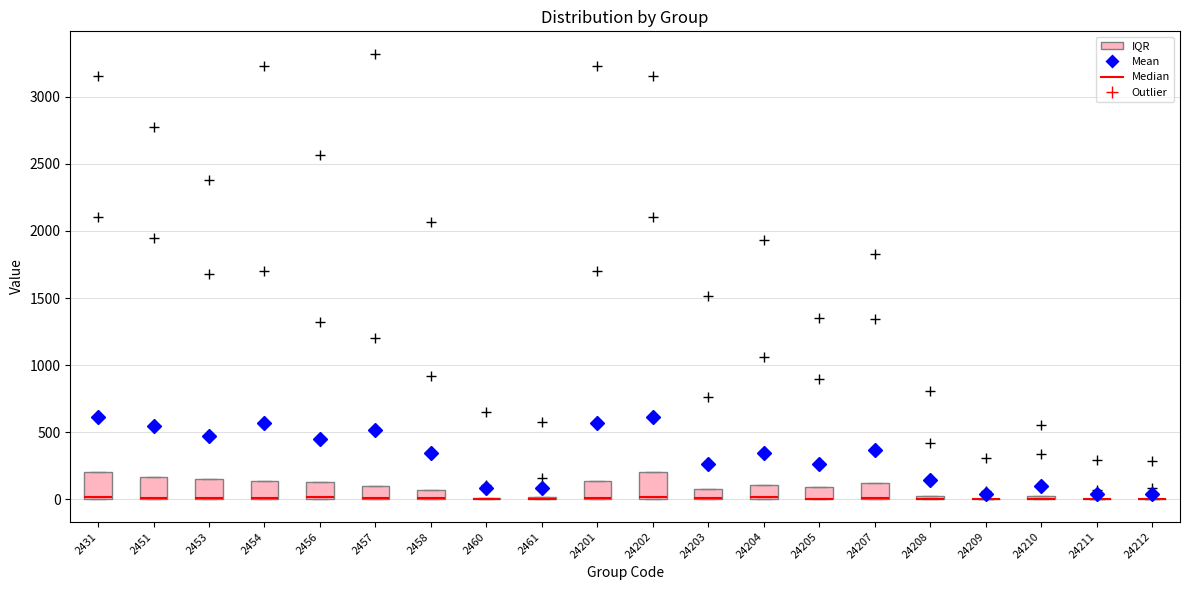

Where is the upper edge of the box at x = 2453 on the y-axis? The values are not printed on the chart, so give them approximately, as read against the axis.

150